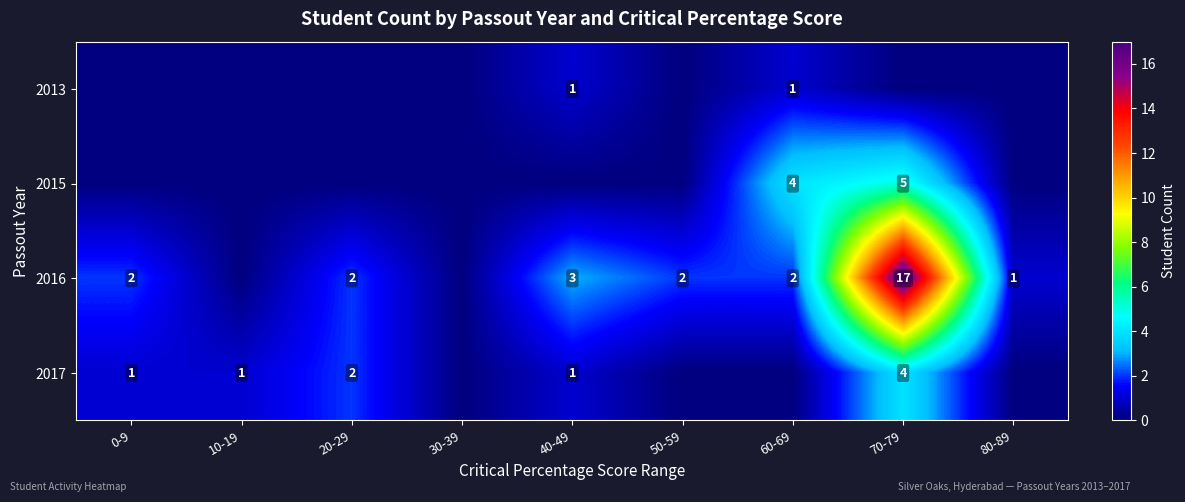

Is it true that 2016 equals 2 at 20-29?

True